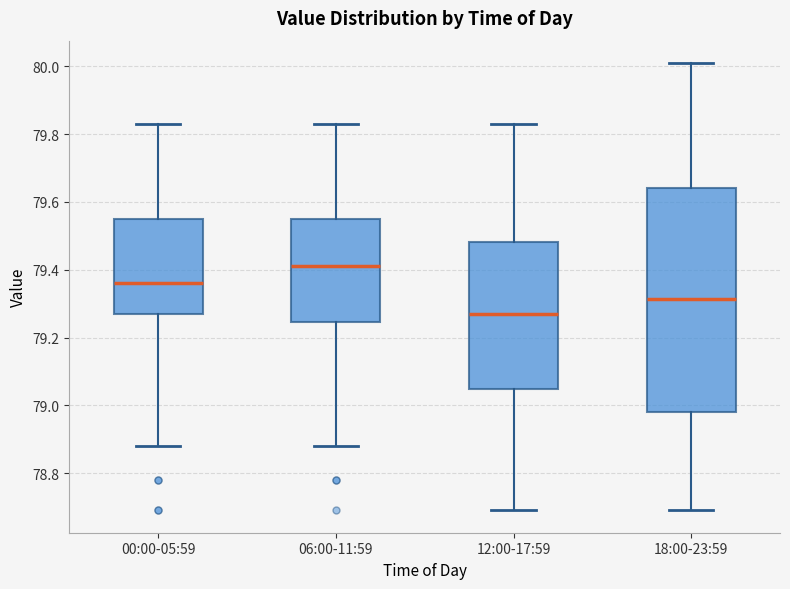

Reading left to right, transcribe this box plot: for each box, give where its median line is, the range the box spans, and where its two whiskers end, as read against the y-axis. The values are not printed on the chart, so give them approximately, as read against the axis.

00:00-05:59: median 79.36, box 79.28 to 79.56, whiskers 78.88 to 79.84
06:00-11:59: median 79.42, box 79.24 to 79.56, whiskers 78.88 to 79.84
12:00-17:59: median 79.28, box 79.04 to 79.48, whiskers 78.70 to 79.84
18:00-23:59: median 79.32, box 78.98 to 79.64, whiskers 78.70 to 80.02